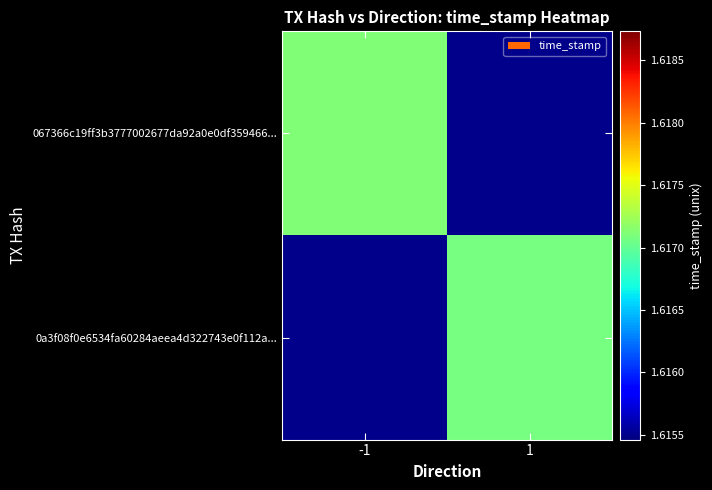

List the labels in order of 067366c19ff3b3777002677da92a0e0df359466... value, smallest first.

-1, 1